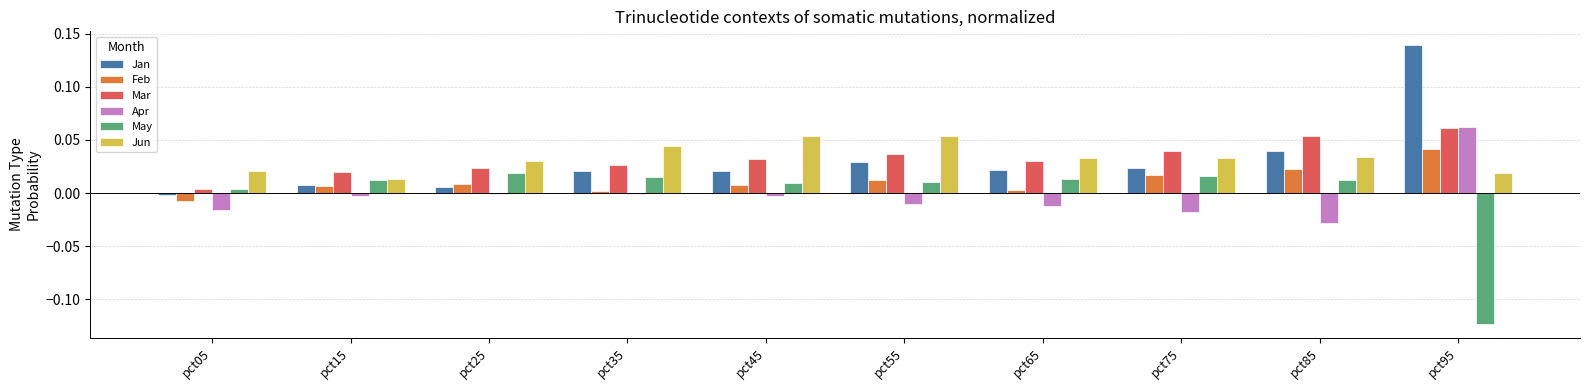

Between pct05 and pct75, which series saw the biggest shift?

Mar